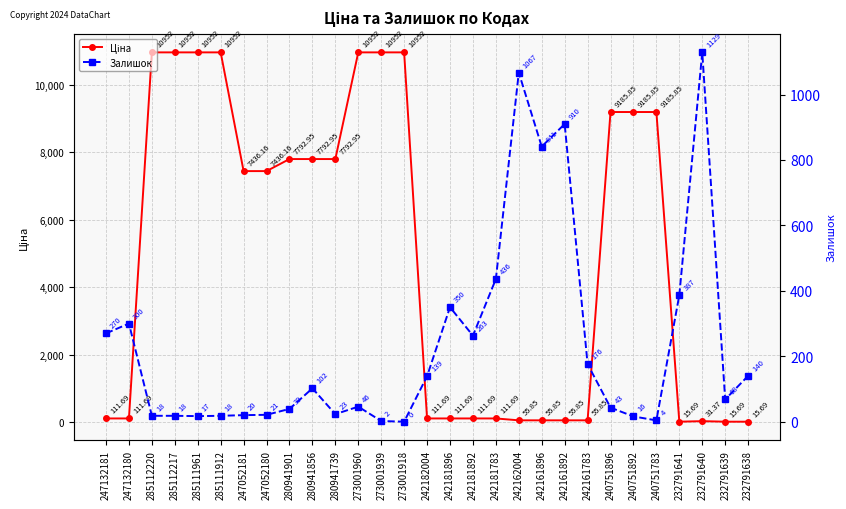

List the labels in order of Ціна value, largest first.

285112220, 285112217, 285111961, 285111912, 273001960, 273001939, 273001918, 240751896, 240751892, 240751783, 280941901, 280941856, 280941739, 247052181, 247052180, 247132181, 247132180, 242182004, 242181896, 242181892, 242181783, 242162004, 242161896, 242161892, 242161783, 232791640, 232791641, 232791639, 232791638